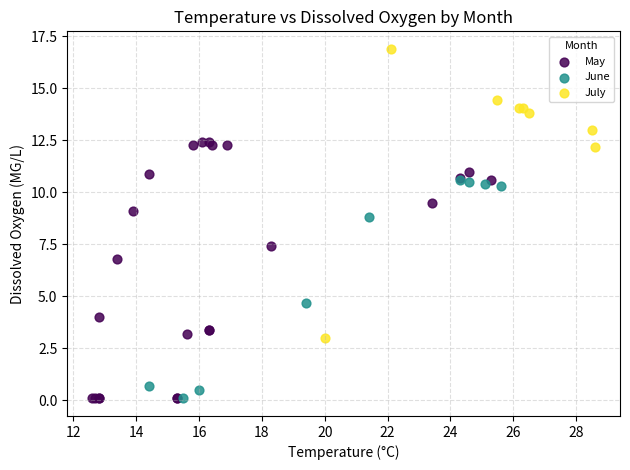

Which series has the widest spread of Y values?

July